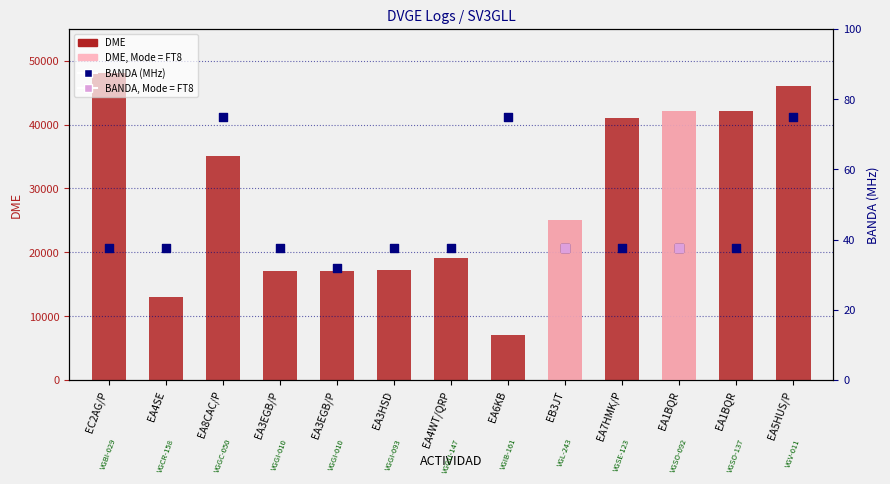

Which series has the largest total across all categories?

DME